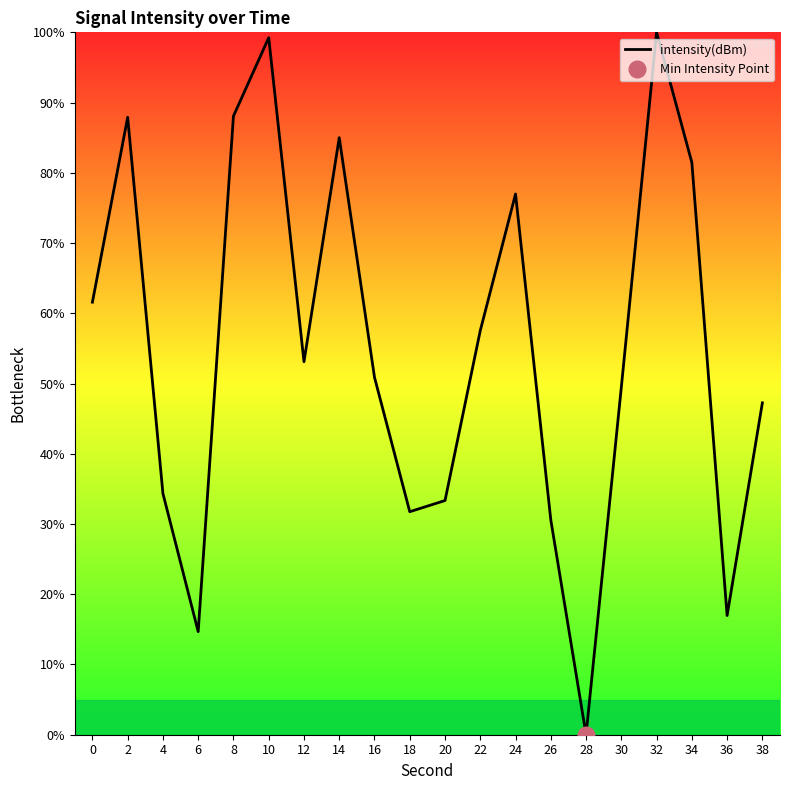

The chart shows a value of 34.3 at 4. True or false?

True